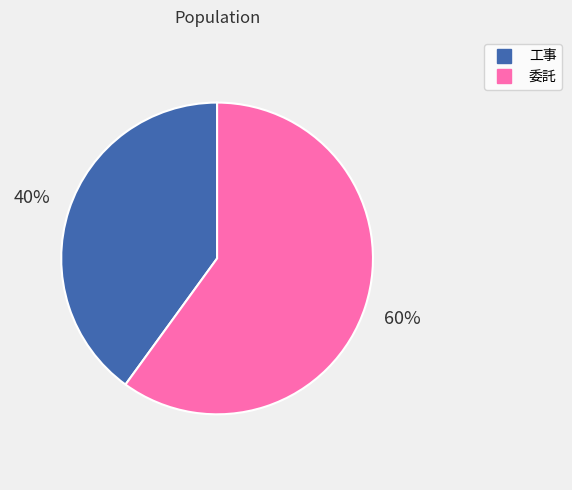

Is it true that 工事 is 40% of the pie?

True